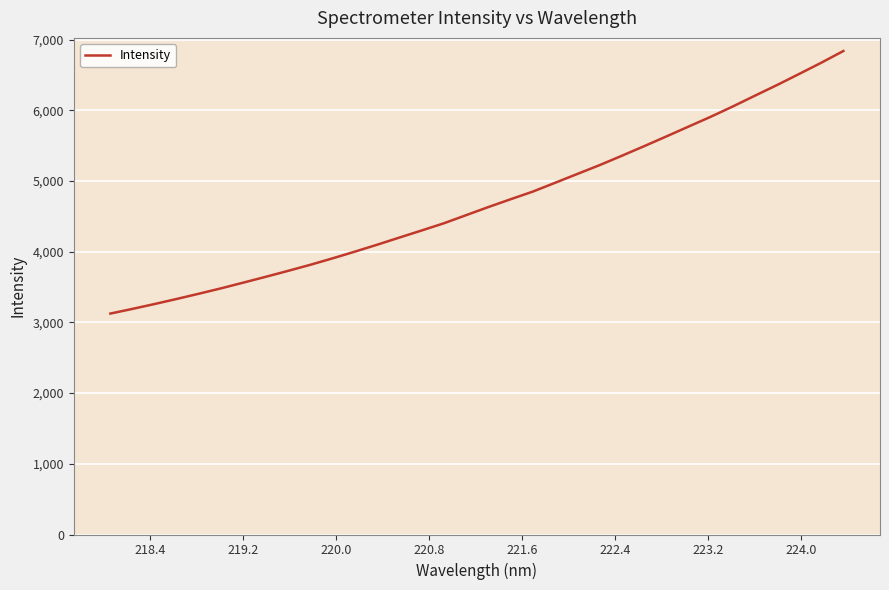

True or false: the data has more than 0 interior local peaks.

False